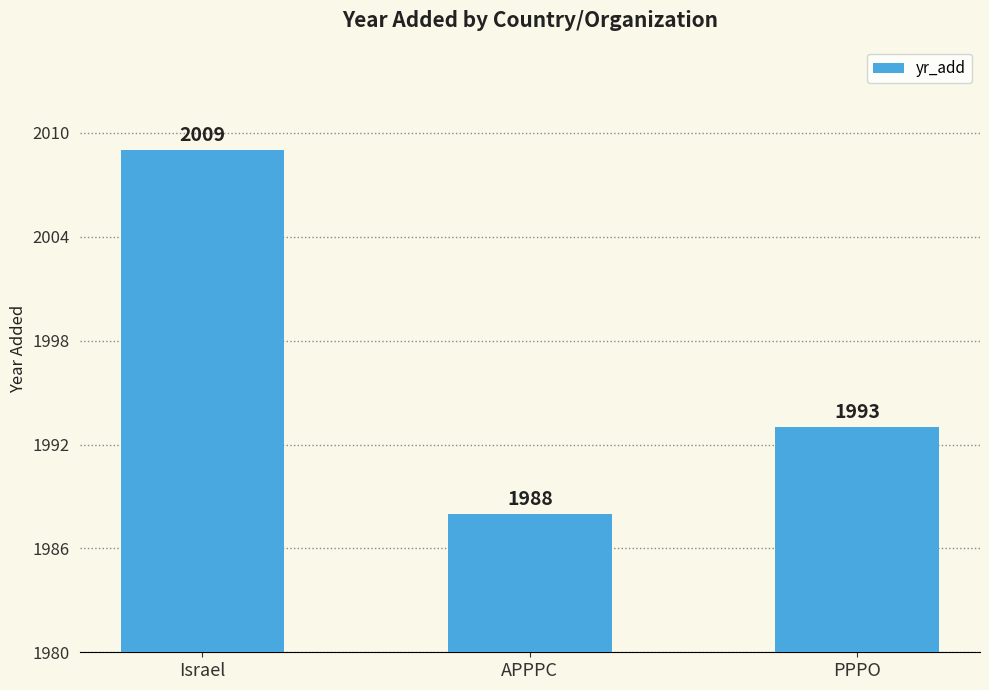

At which label is the value closest to 1998?

PPPO